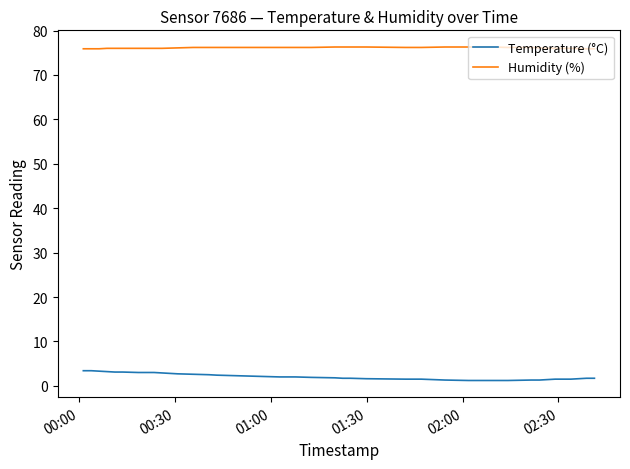

Which series has the largest total across all categories?

Humidity (%)